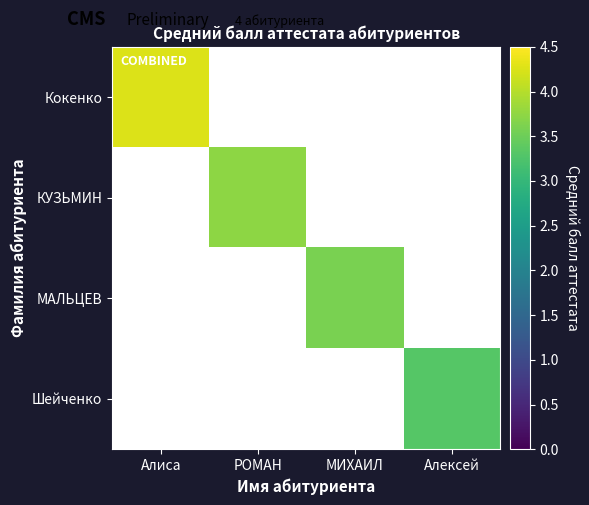

Which series has the largest total across all categories?

Кокенко